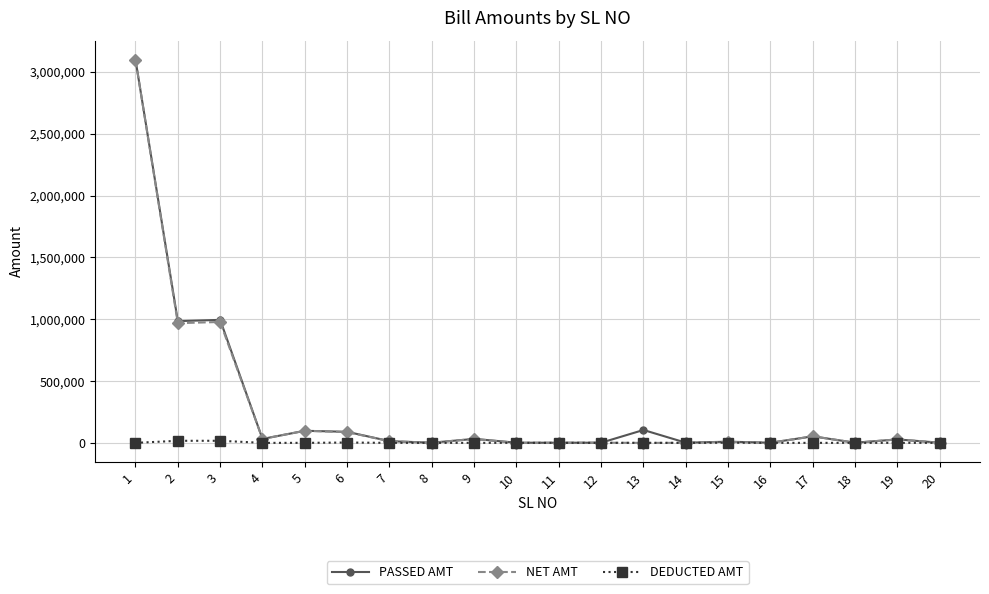

True or false: DEDUCTED AMT has more than 1 interior local peaks.

True